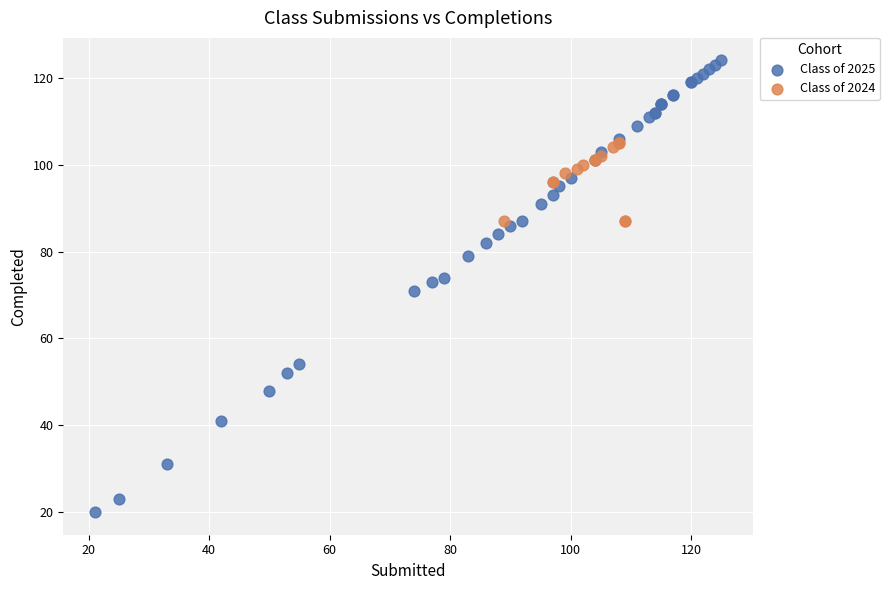

What are all the series names shown in the legend?

Class of 2025, Class of 2024